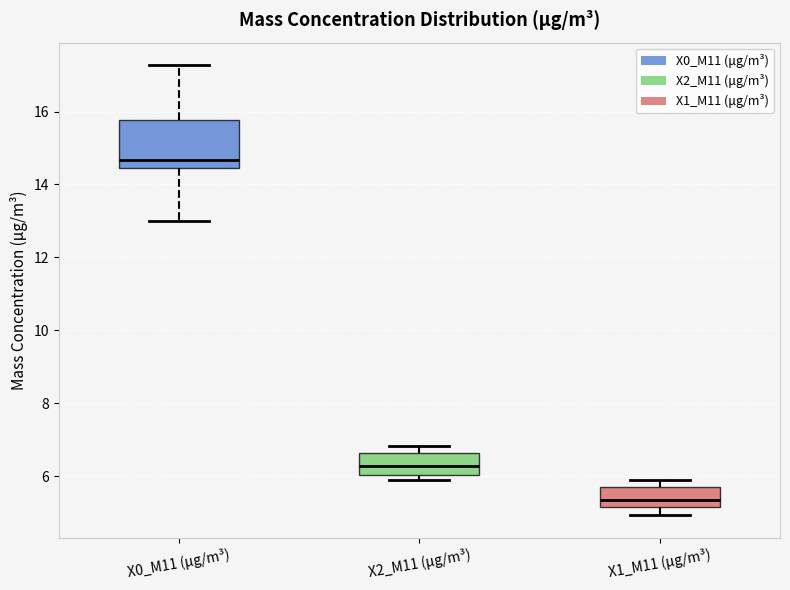

Reading left to right, read every box against the y-axis: the position of its median line, the range the box covers, and the ends of its whiskers. The values are not printed on the chart, so give them approximately, as read against the axis.

X0_M11 (μg/m³): median 14.6, box 14.4 to 15.8, whiskers 13.0 to 17.2
X2_M11 (μg/m³): median 6.2, box 6.0 to 6.6, whiskers 5.8 to 6.8
X1_M11 (μg/m³): median 5.4, box 5.2 to 5.8, whiskers 5.0 to 6.0